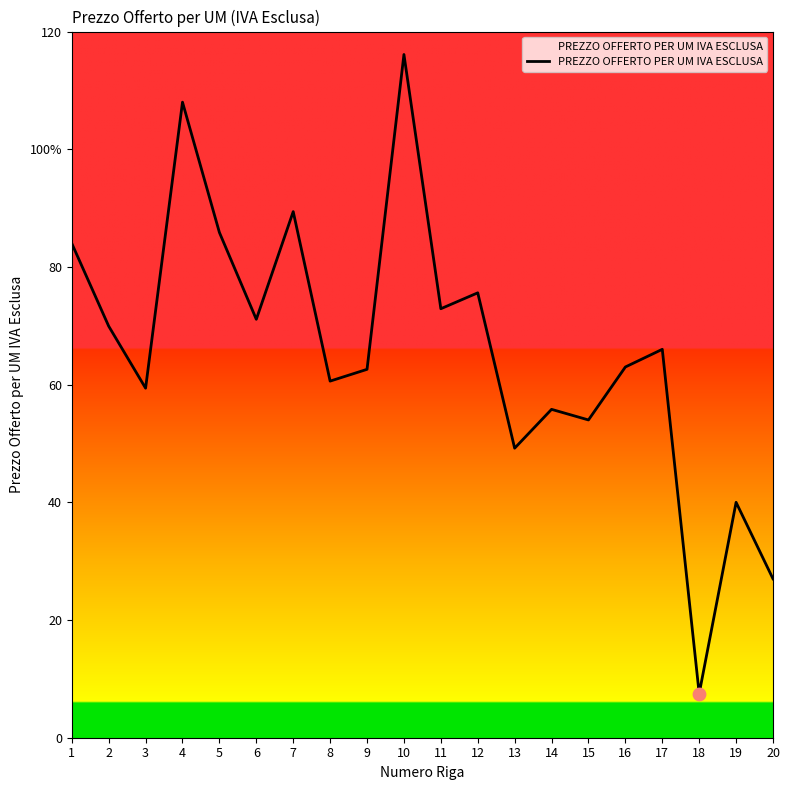

Which has a higher value, 3 or 8?

8